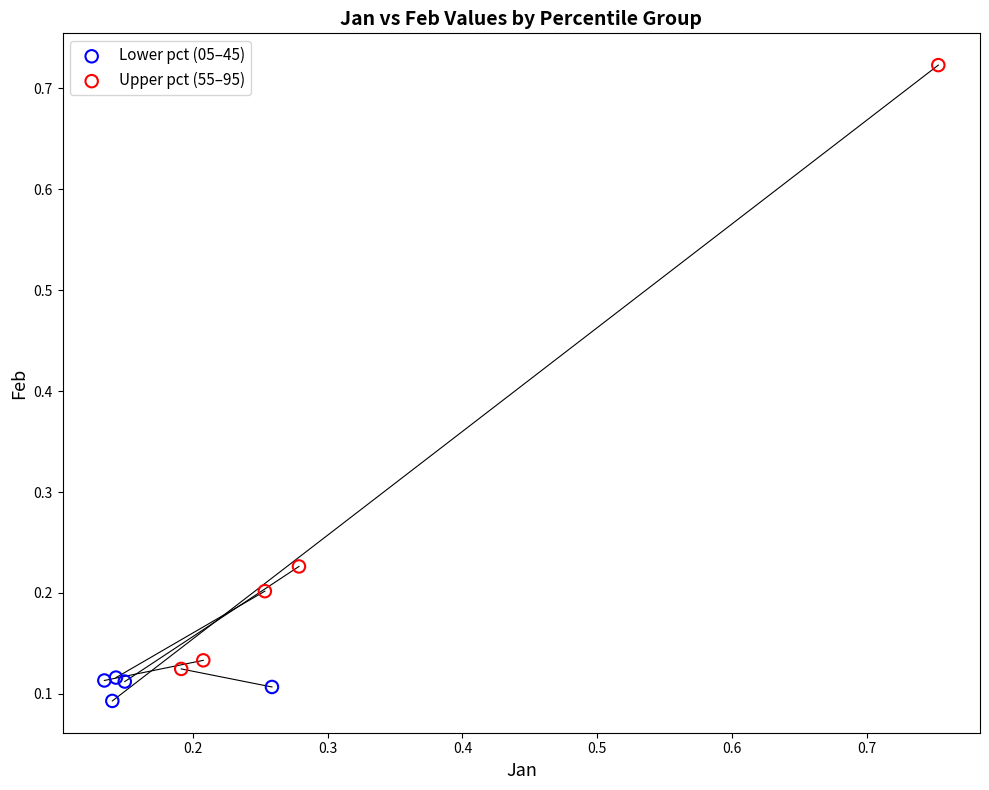

Which series has the largest Y range (max minus min)?

Upper pct (55–95)